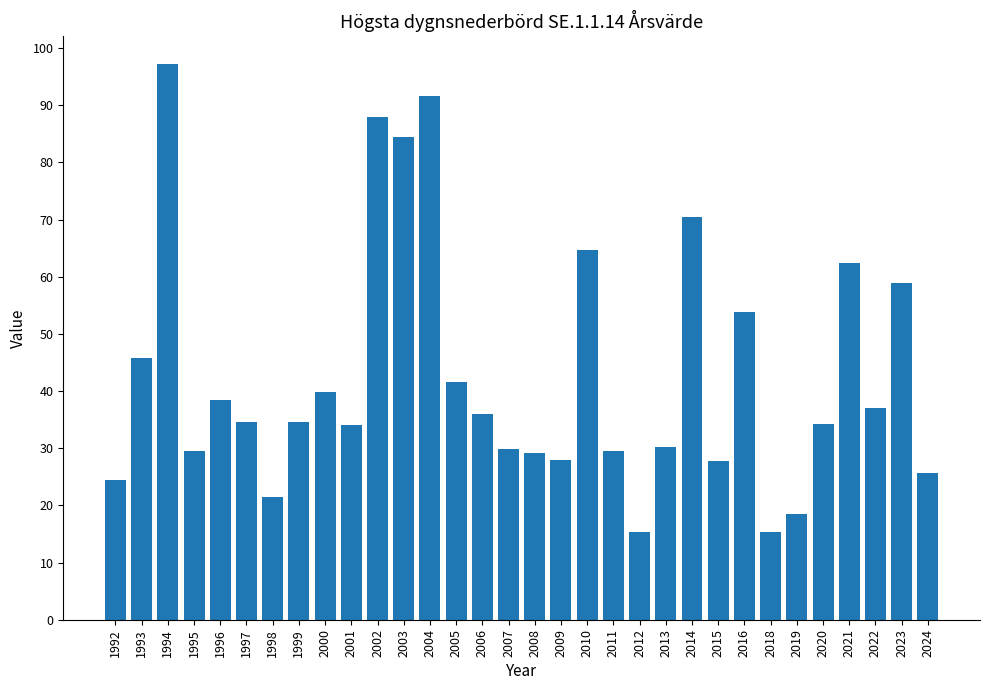

Approximately how many times larger is the value at 2005 compared to 2009?

1.5